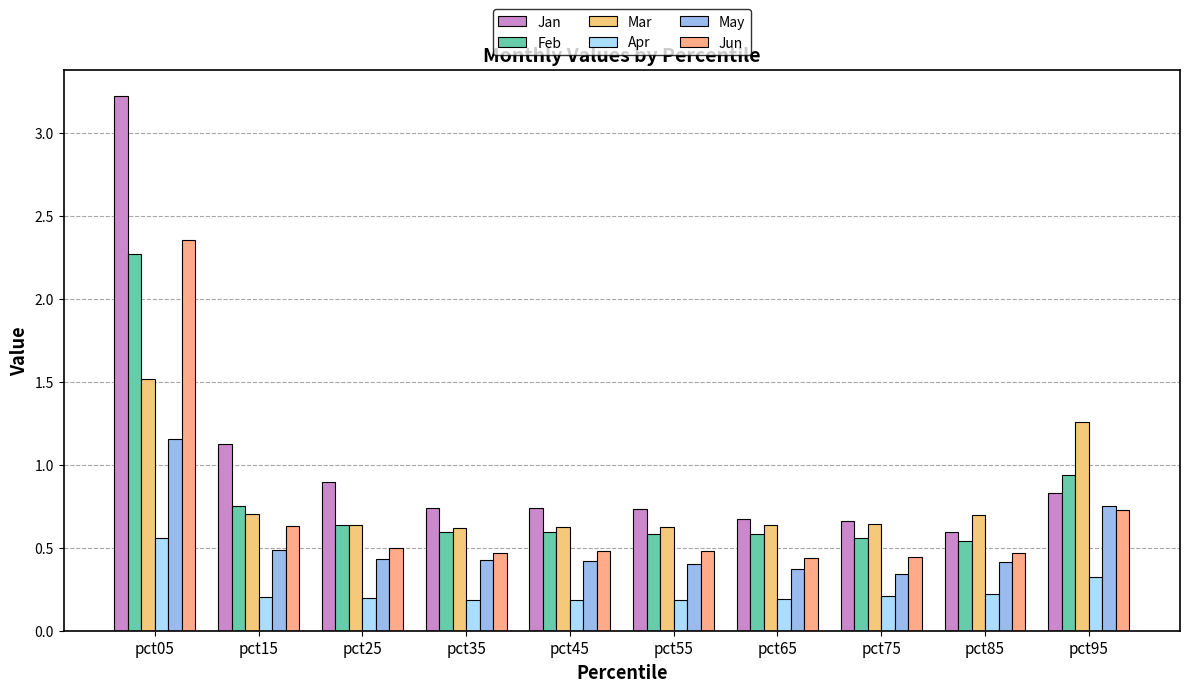

How many Apr values are between 0 and 1?

10